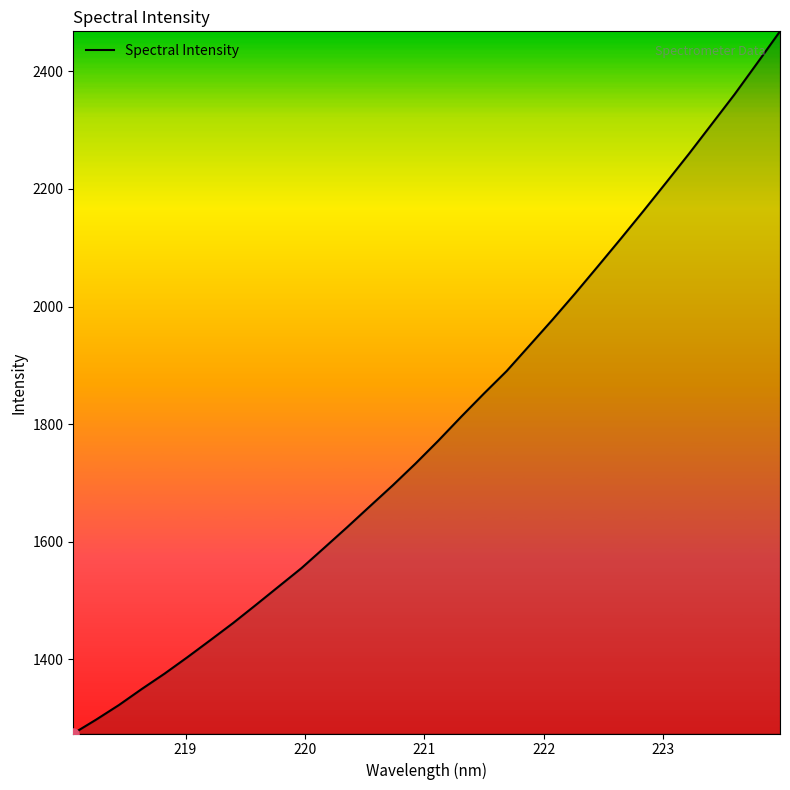

What is the greatest value displayed?

2468.2